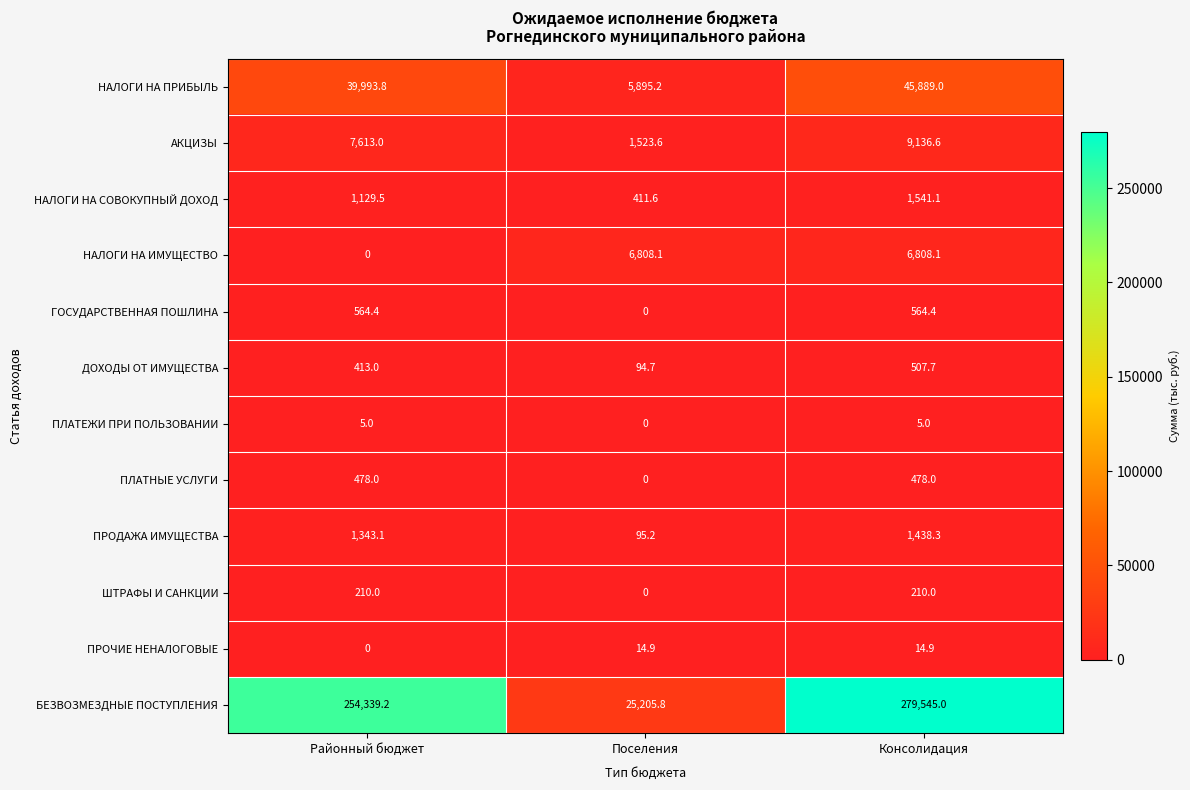

Where is АКЦИЗЫ nearest to the value 5330?

Районный бюджет